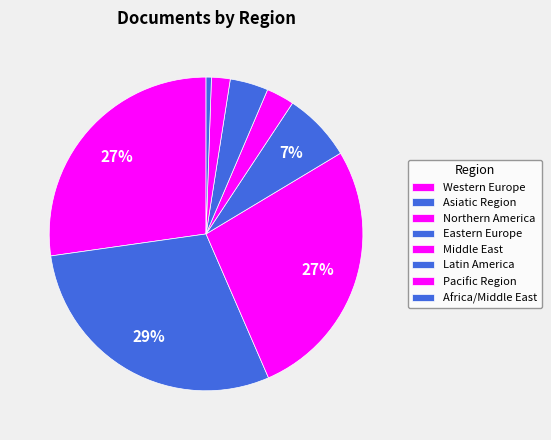

What percentage is the Asiatic Region slice, to the nearest percent?

24%